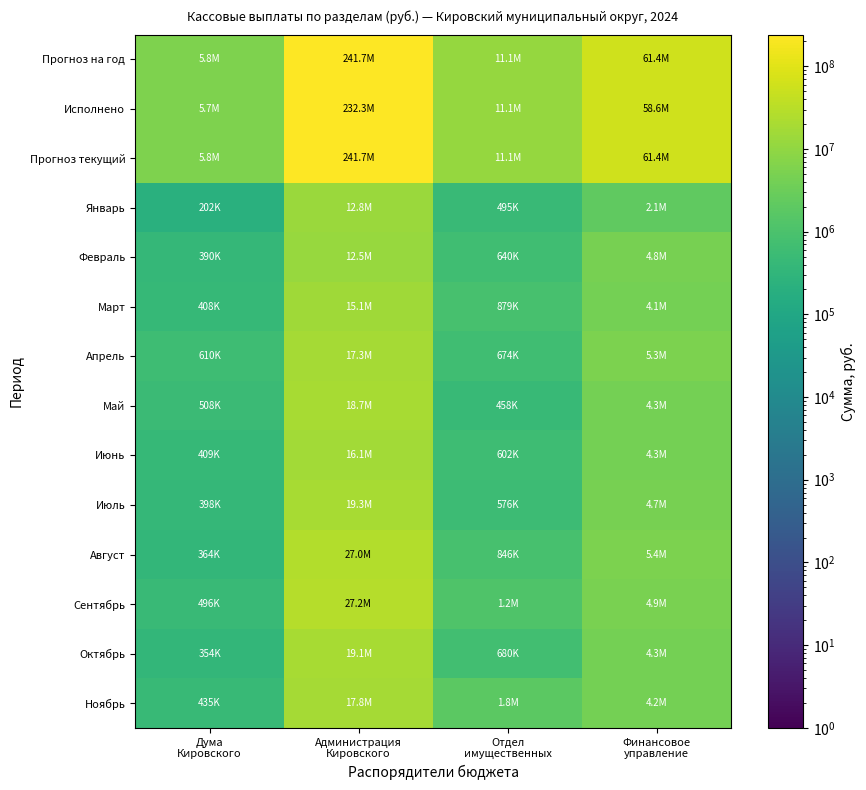

What is the smallest value displayed?

202288.7